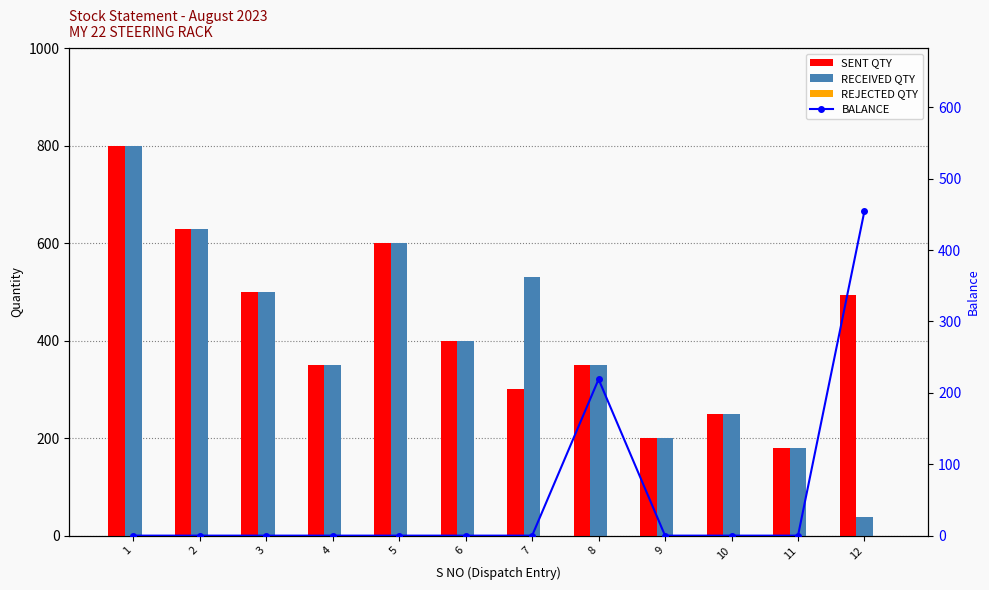

What are all the series names shown in the legend?

SENT QTY, RECEIVED QTY, REJECTED QTY, BALANCE